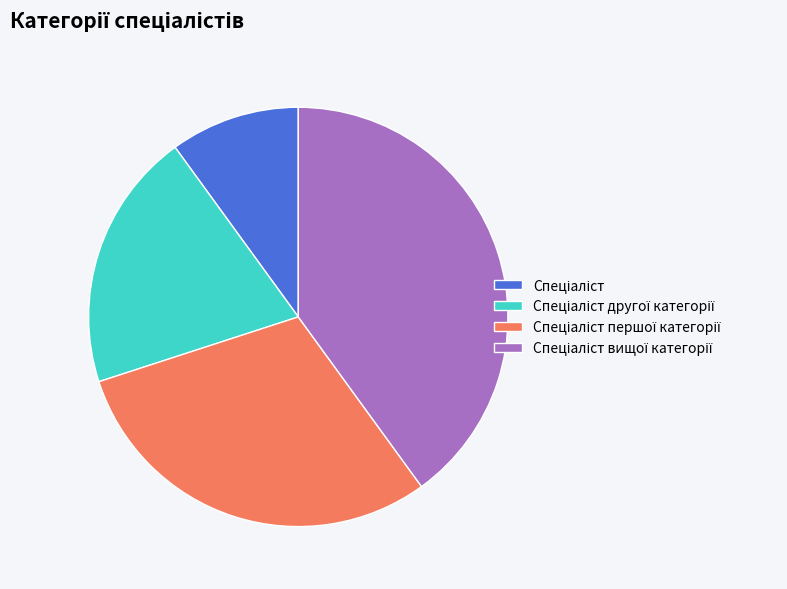

Is there a majority slice in this chart?

No